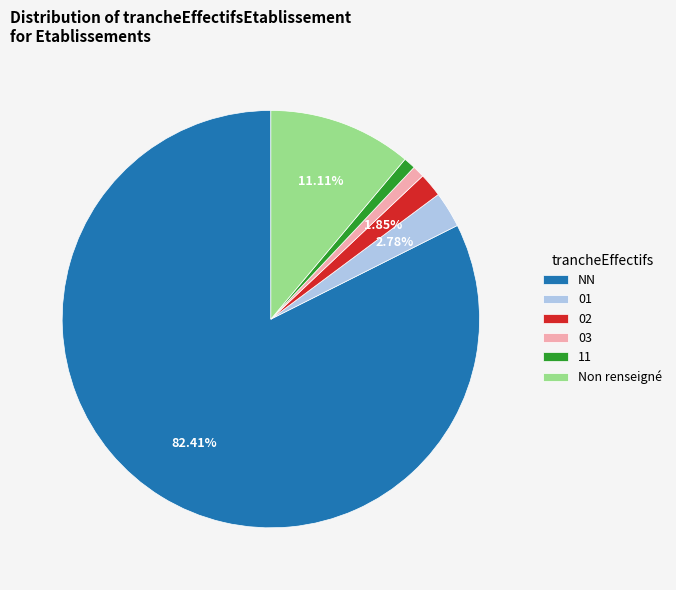

To the nearest percent, what portion does 02 represent?

2%